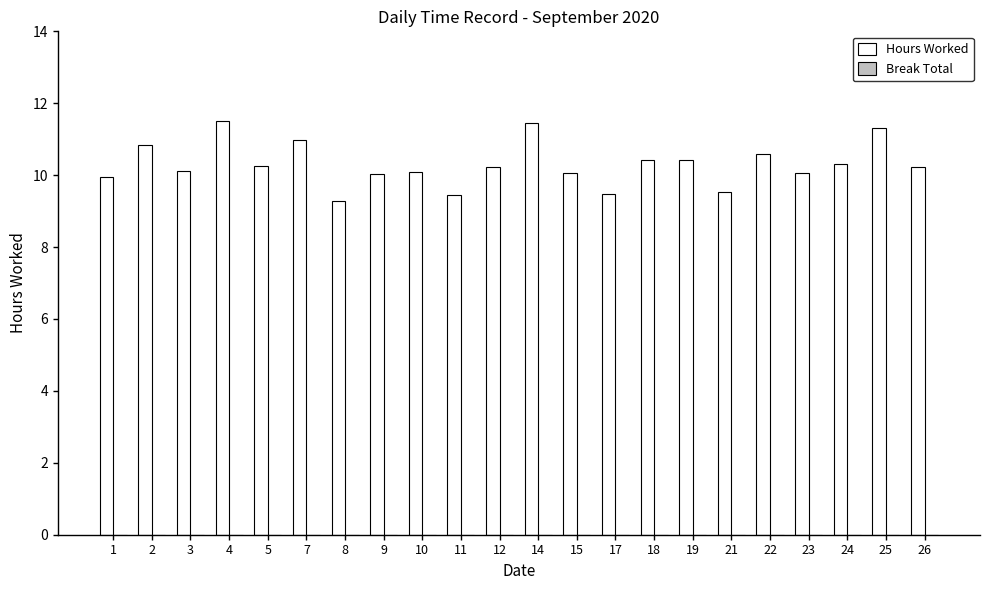

True or false: the data shows 9.5 at 17.

True